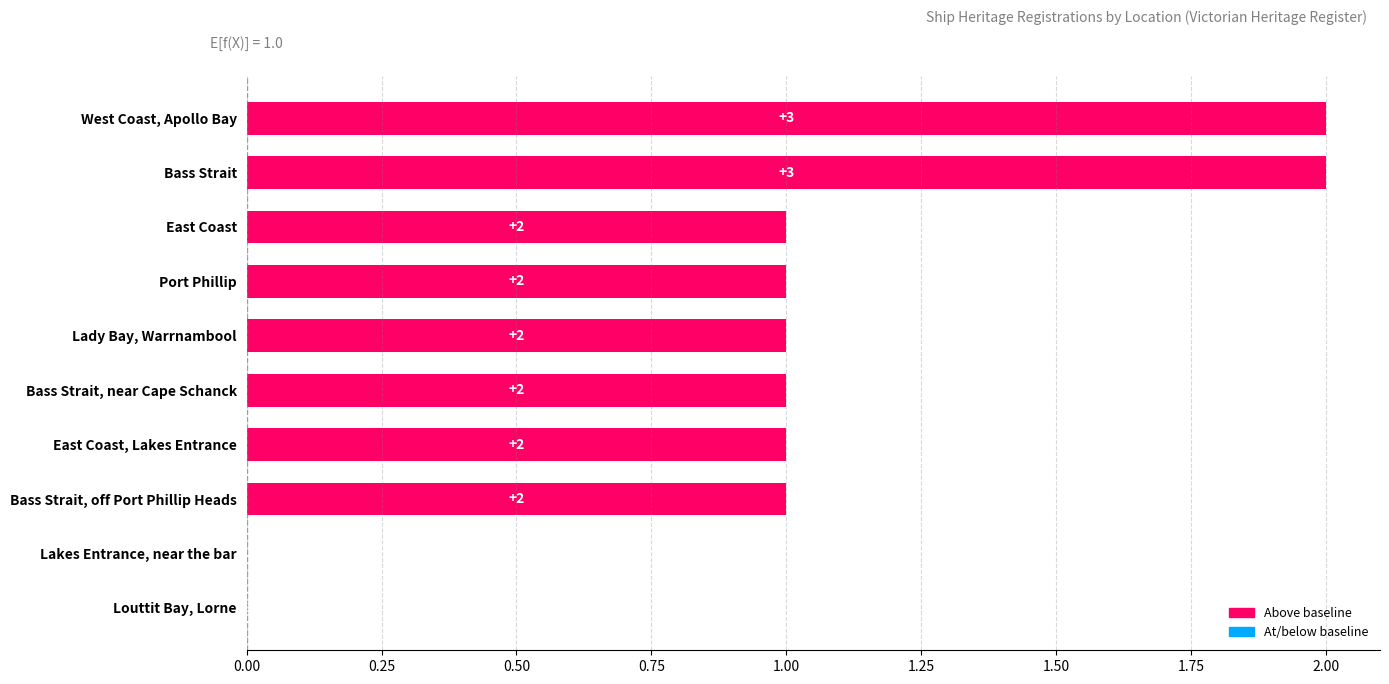

What is the ratio of the value at Bass Strait to the value at Bass Strait, off Port Phillip Heads?

2.0